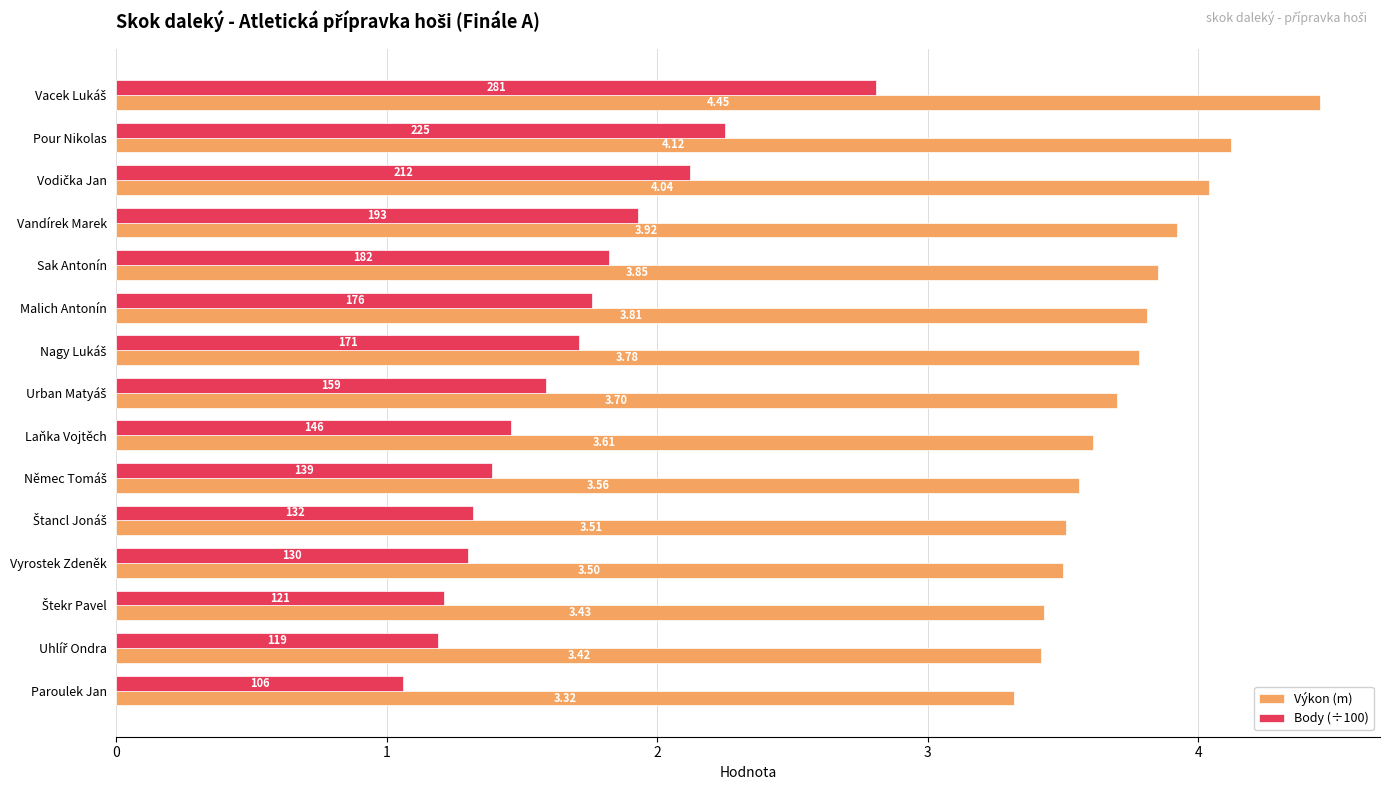

List the series in order of their peak value, lowest first.

Body (÷100), Výkon (m)